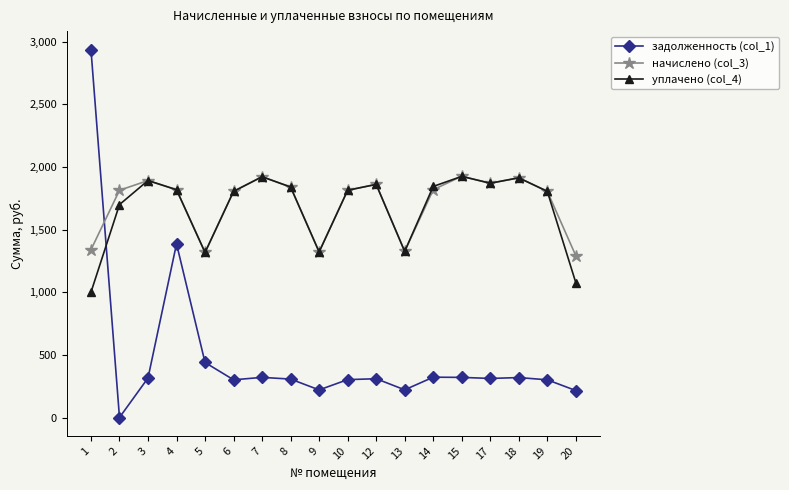

What are all the series names shown in the legend?

задолженность (col_1), начислено (col_3), уплачено (col_4)